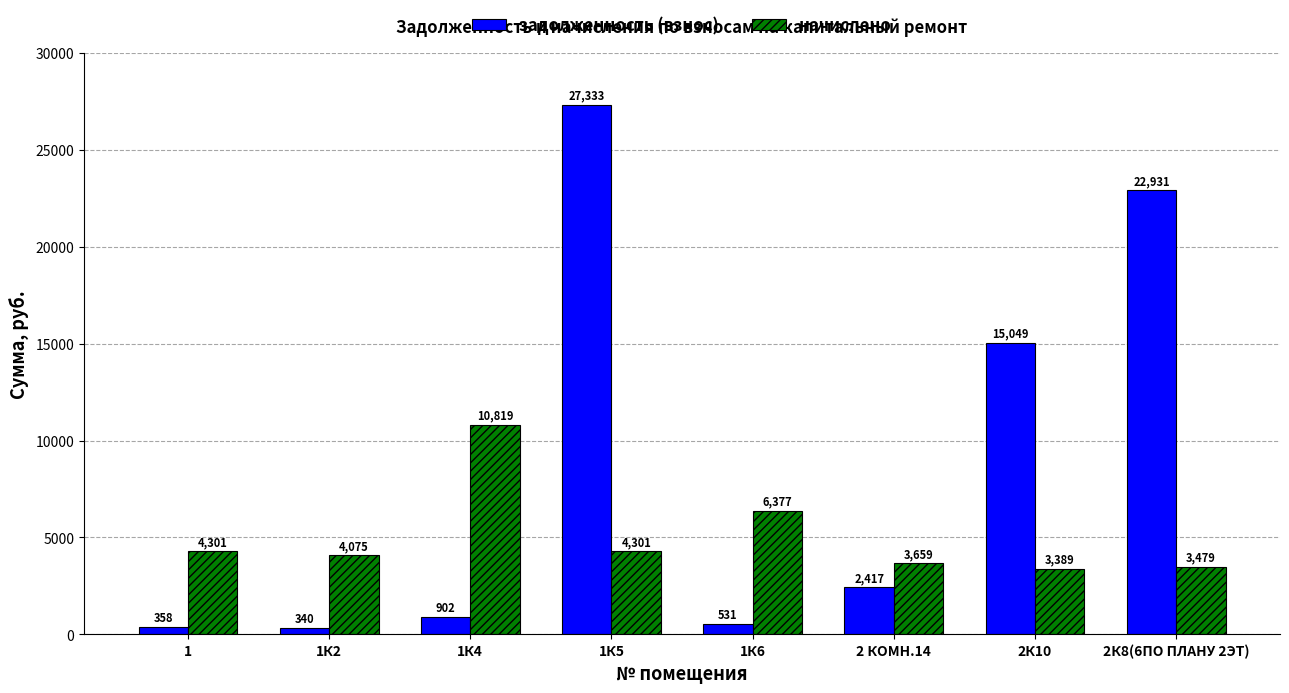

Which series has the largest total across all categories?

задолженность (взнос)